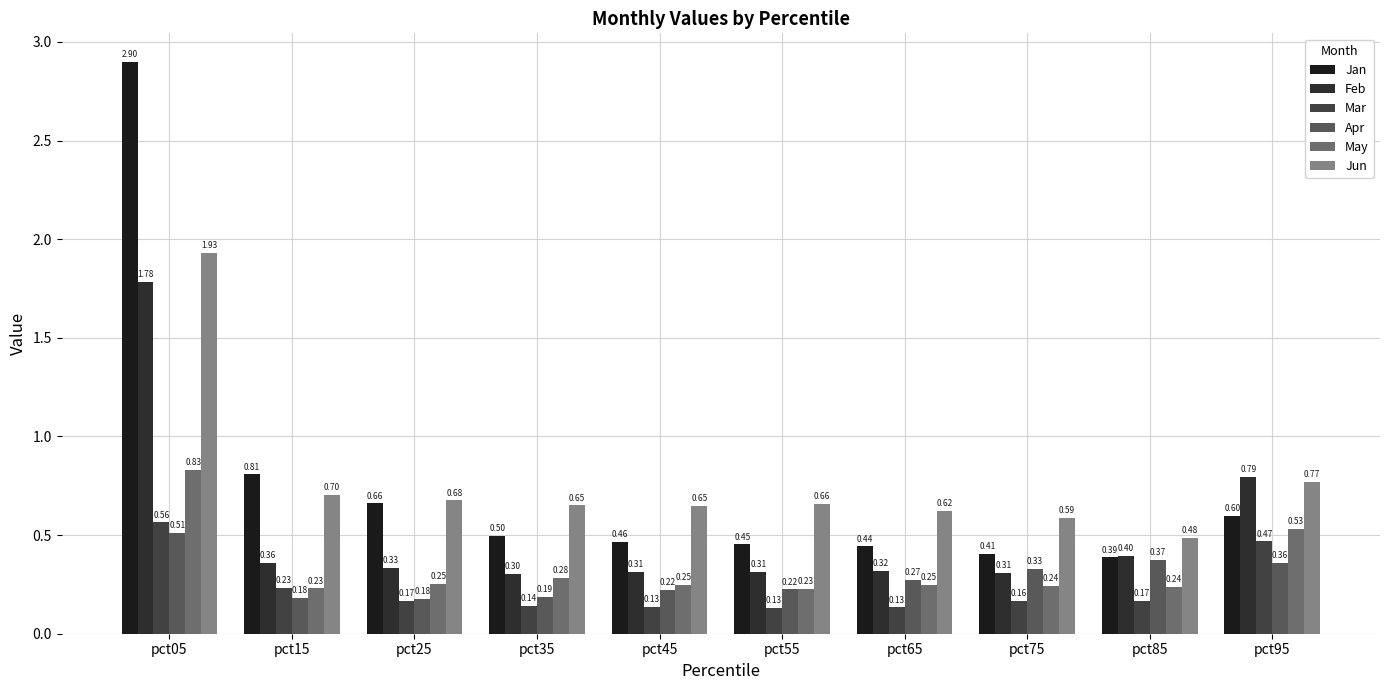

What is the difference between the maximum and second lowest values in the Jun series?

1.3